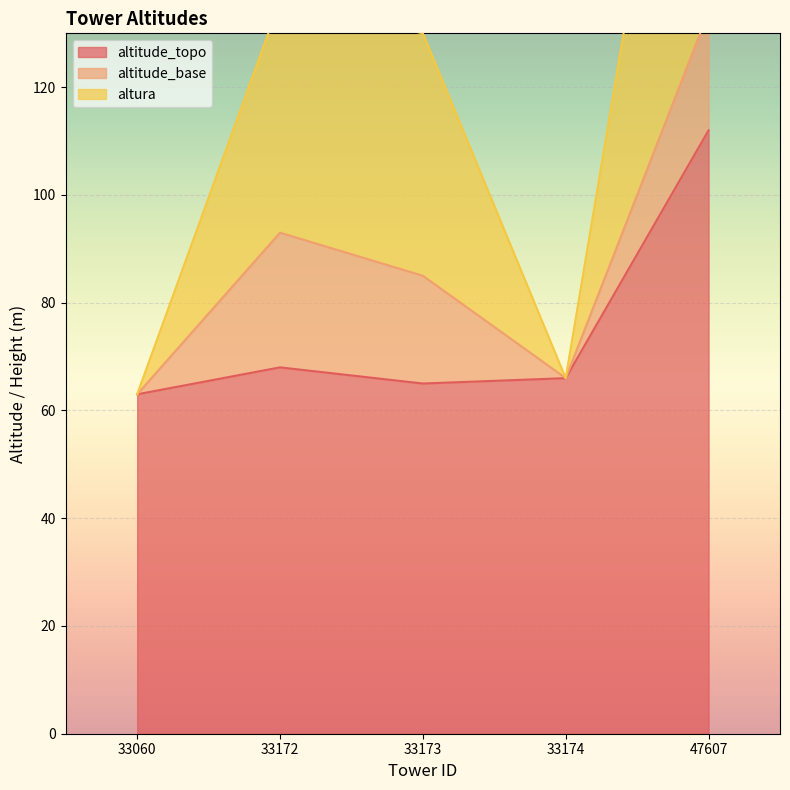

What is the value of the altitude_topo point at the 3rd from the left?

65